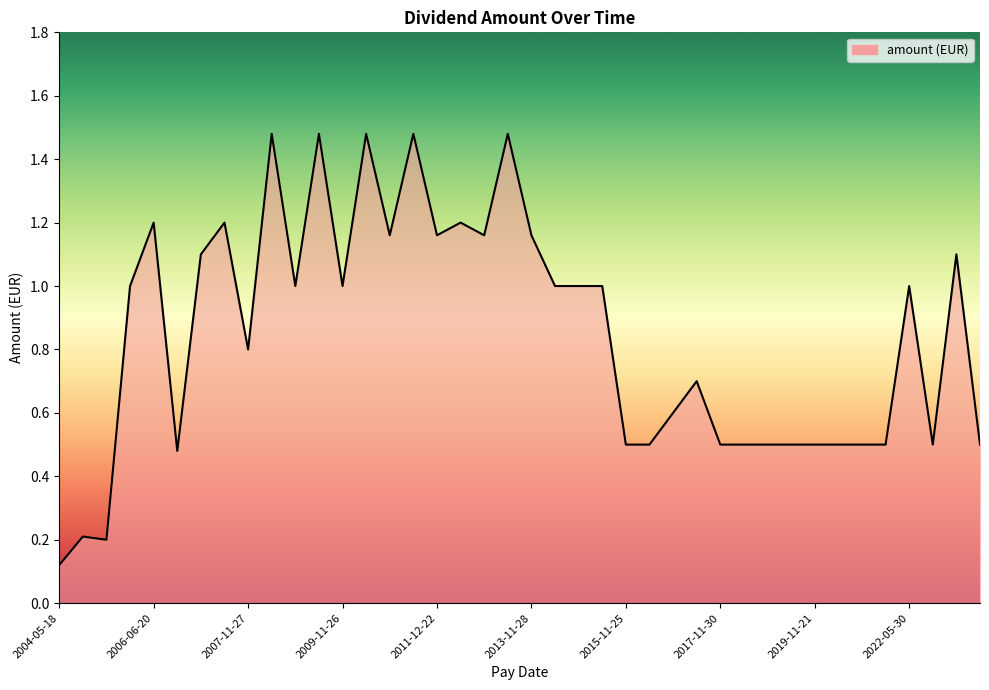

What is the difference between the maximum and minimum values?

1.4